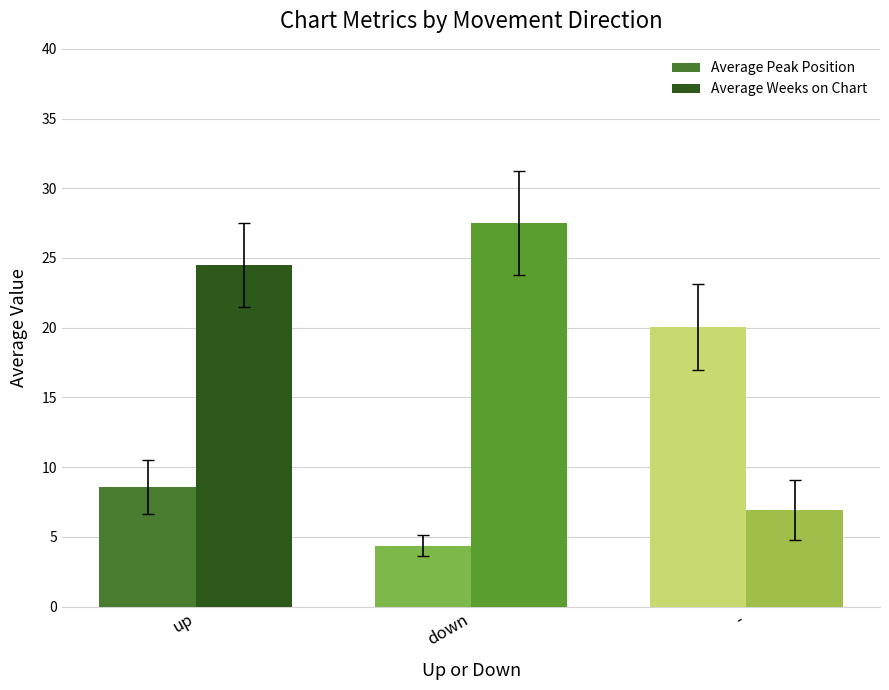

What position from the left is up?

1